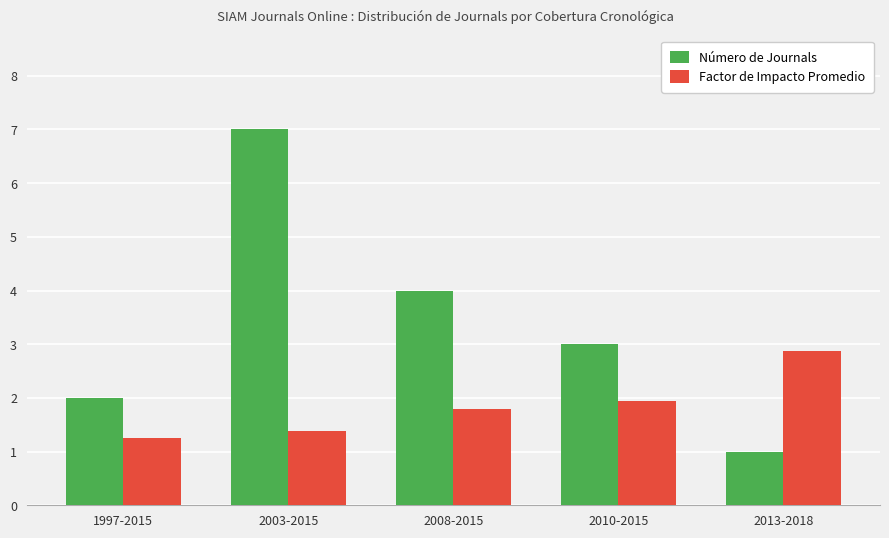

Does the chart contain stacked bars?

No